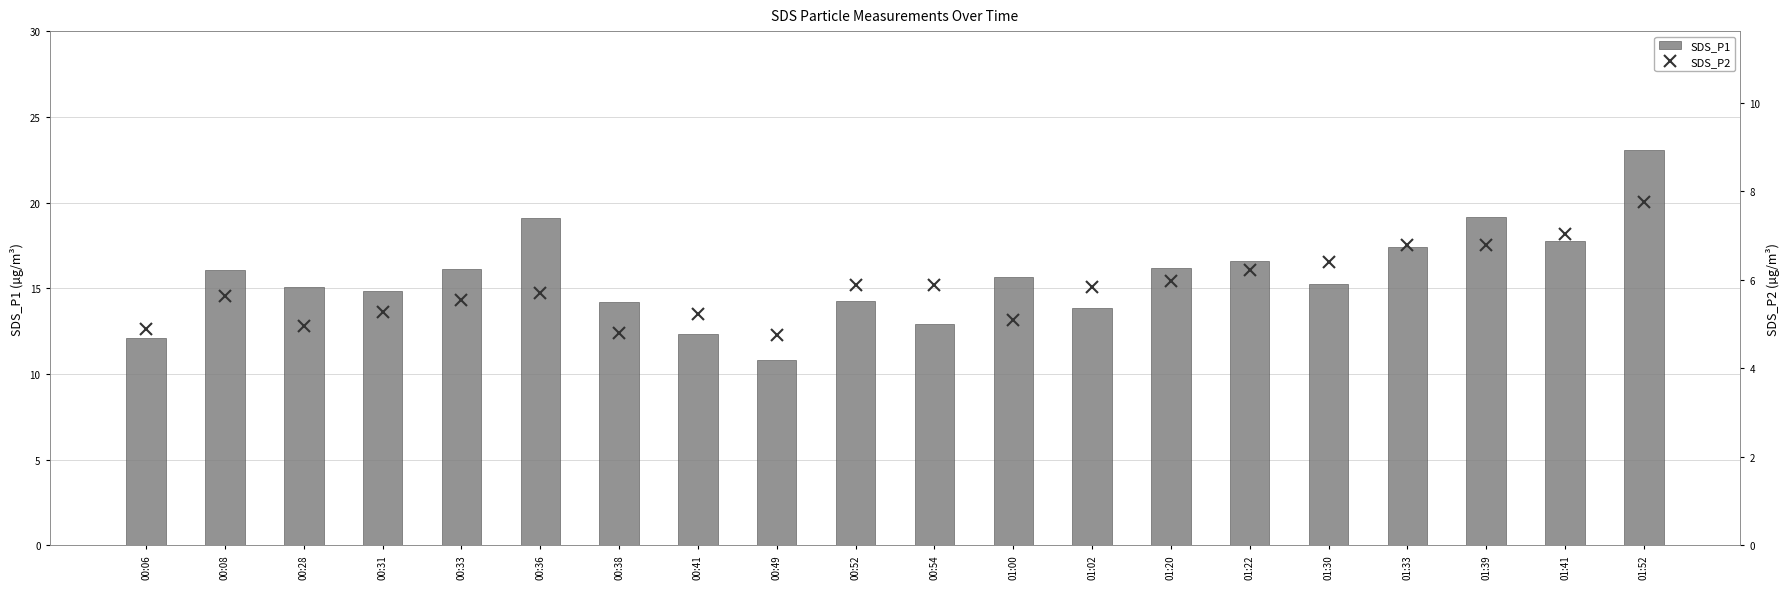

The SDS_P2 series shows 7.0 at 01:41. True or false?

True